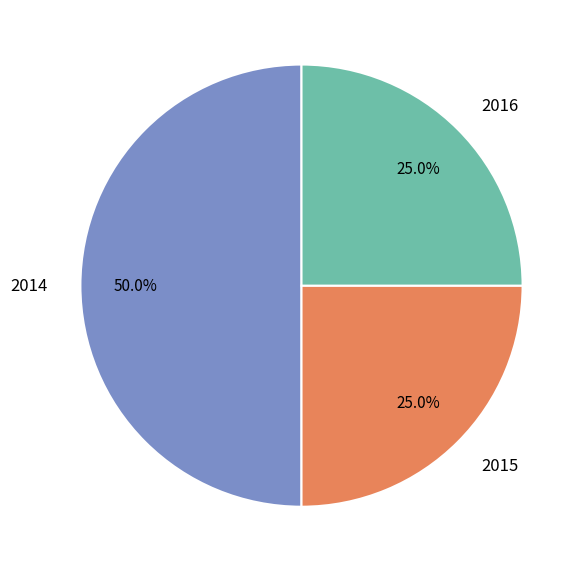

To the nearest percent, what is the combined percentage of 2014 and 2016?

75%